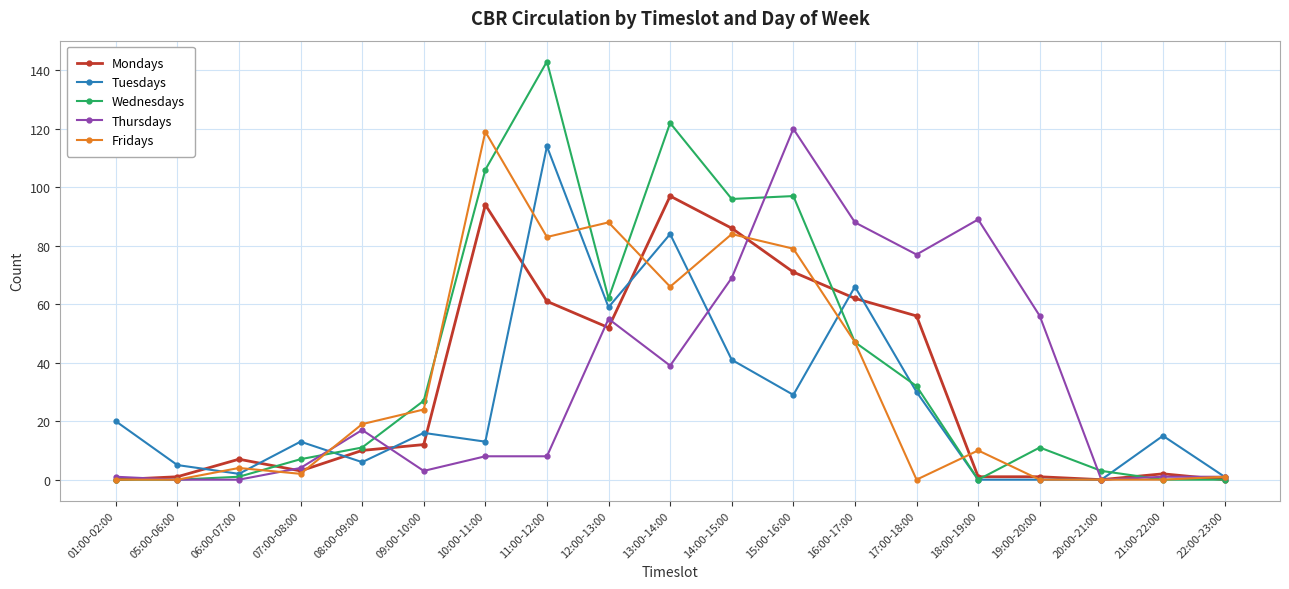

What is the sum of all Fridays values?

626